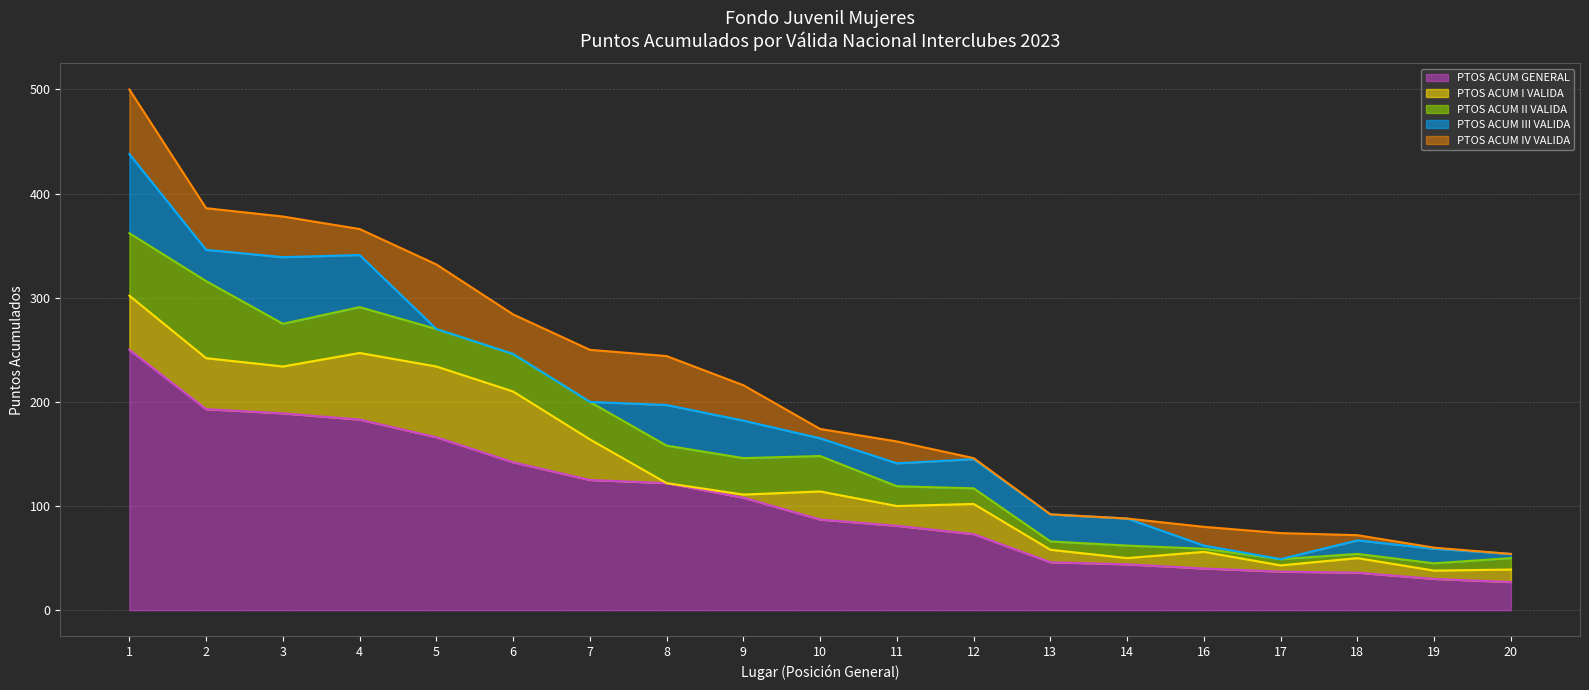

What value does the PTOS ACUM GENERAL series have at 7, to the nearest 5?

125